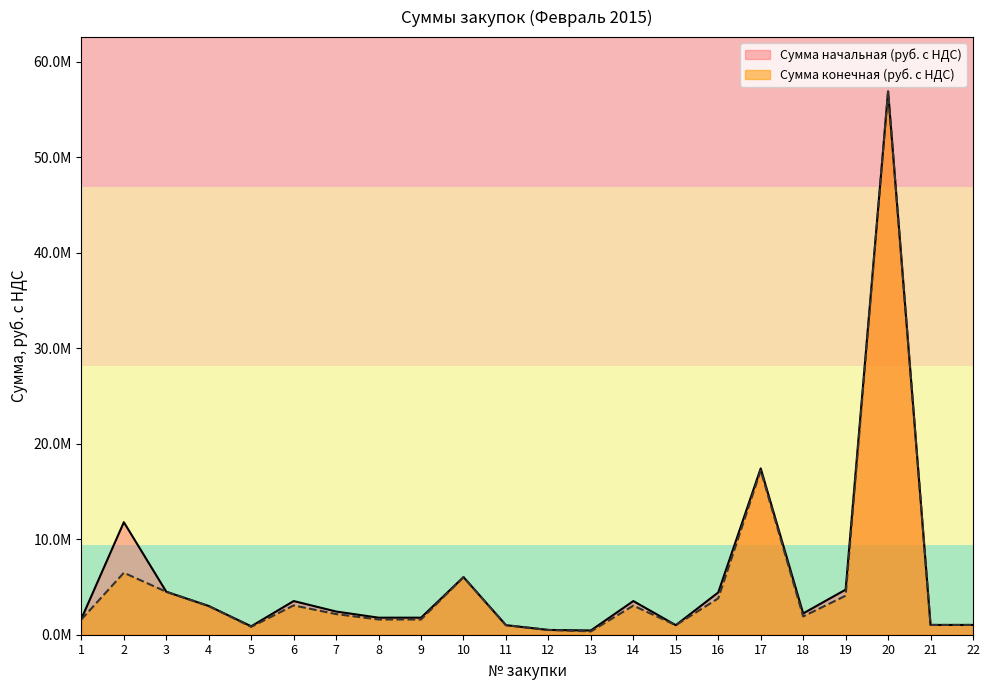

Is the value of Сумма начальная (руб. с НДС) at 2 greater than the value of Сумма конечная (руб. с НДС) at 1?

Yes